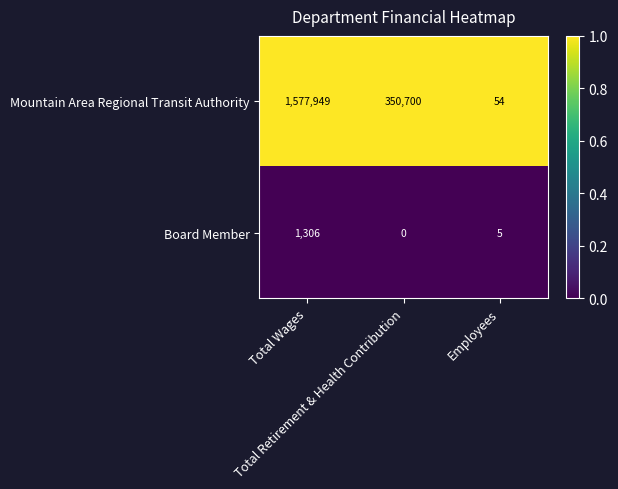

At which category is the sum across all series the highest?

Total Wages